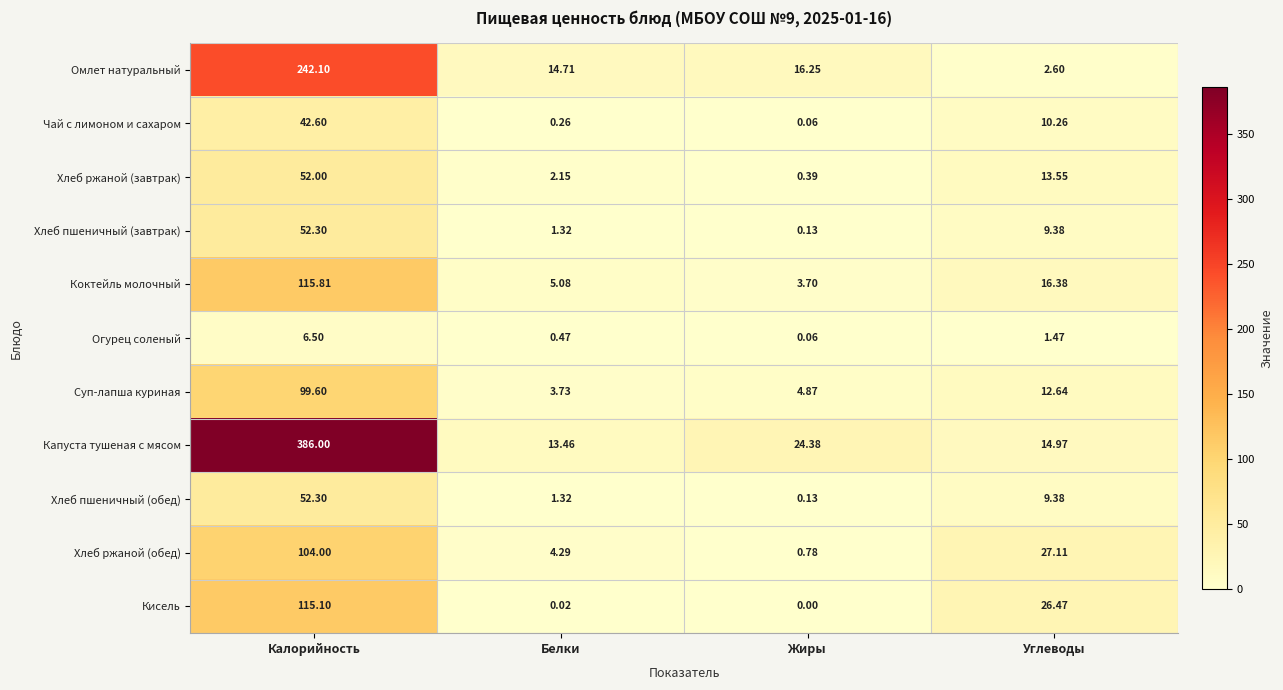

Between Калорийность and Белки, which series saw the biggest shift?

Капуста тушеная с мясом